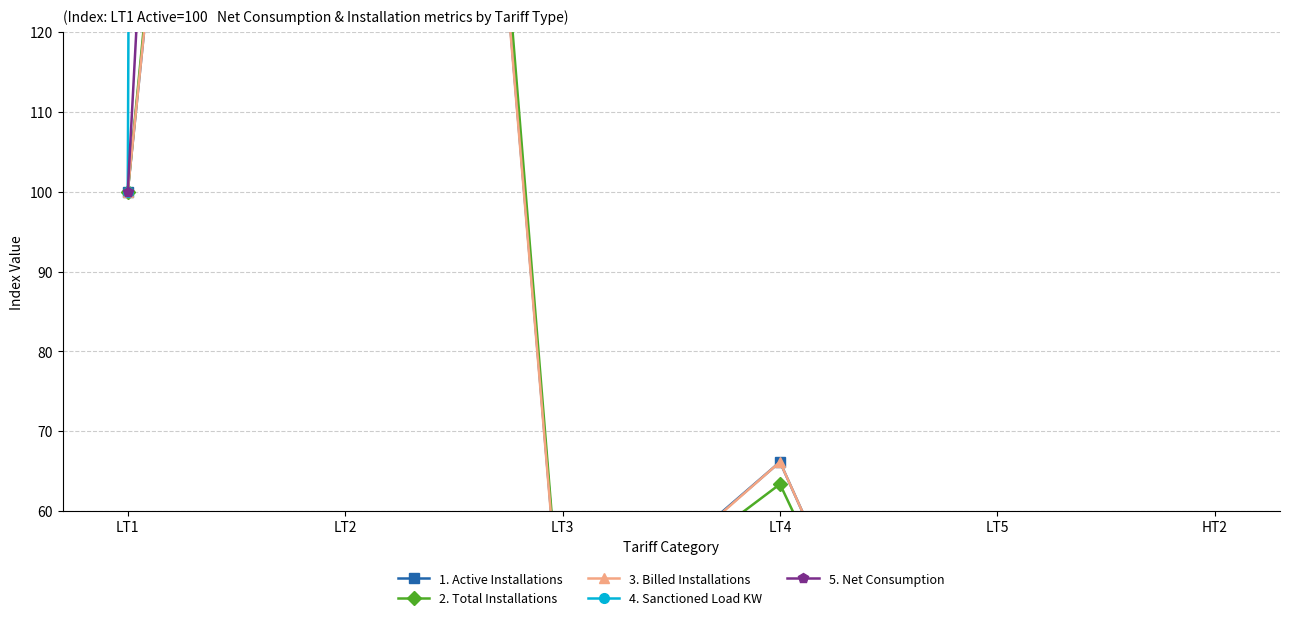

At which label does Active Installations first exceed 66?

LT1